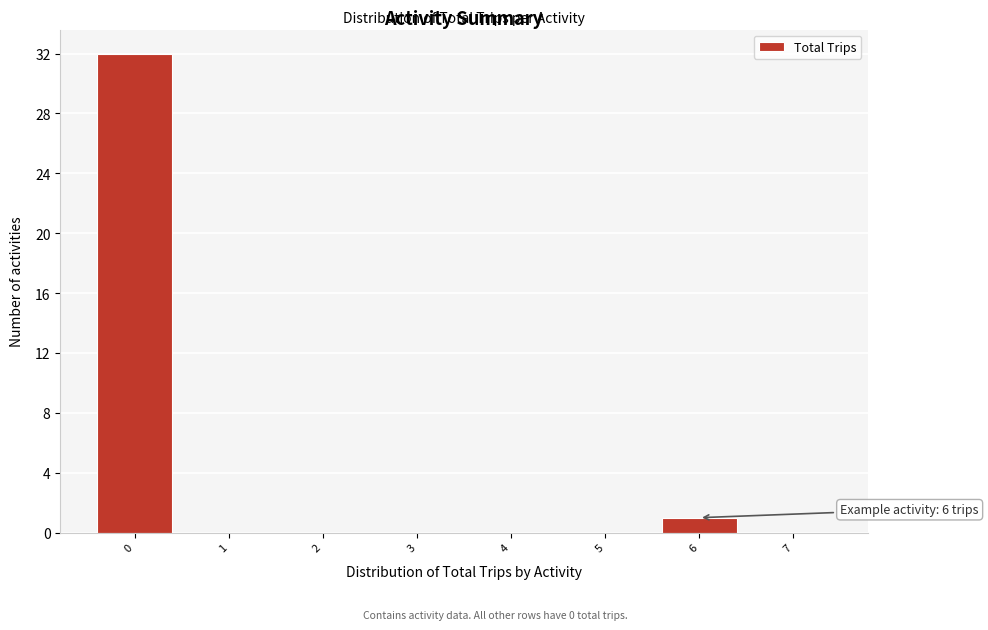

Which range on the x-axis has the tallest bar?

-0.5 to 0.5